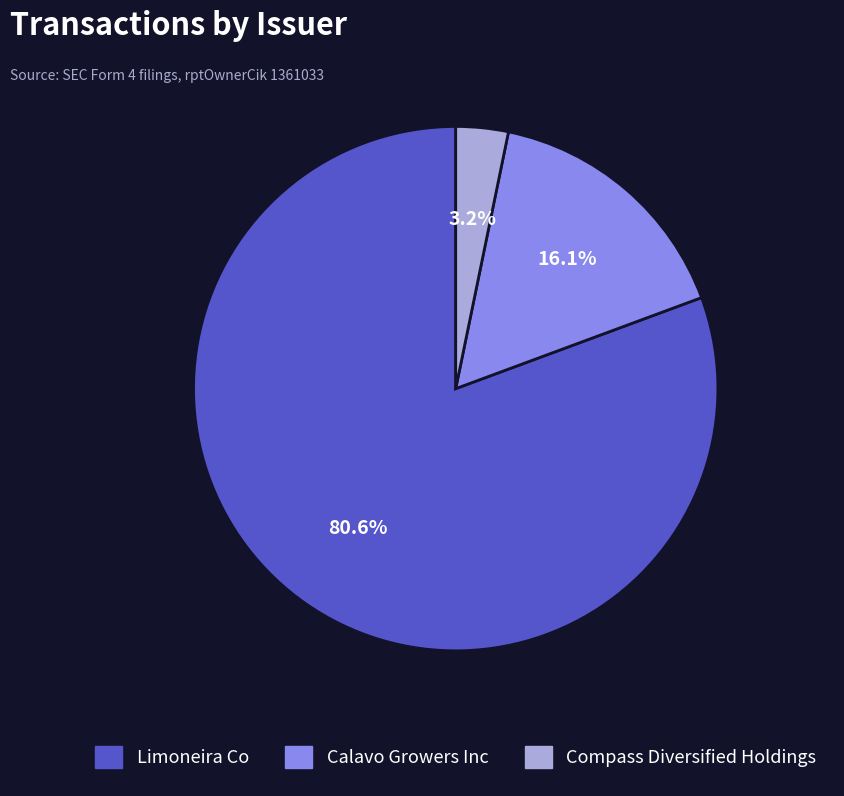

Is Limoneira Co the majority of the pie?

Yes